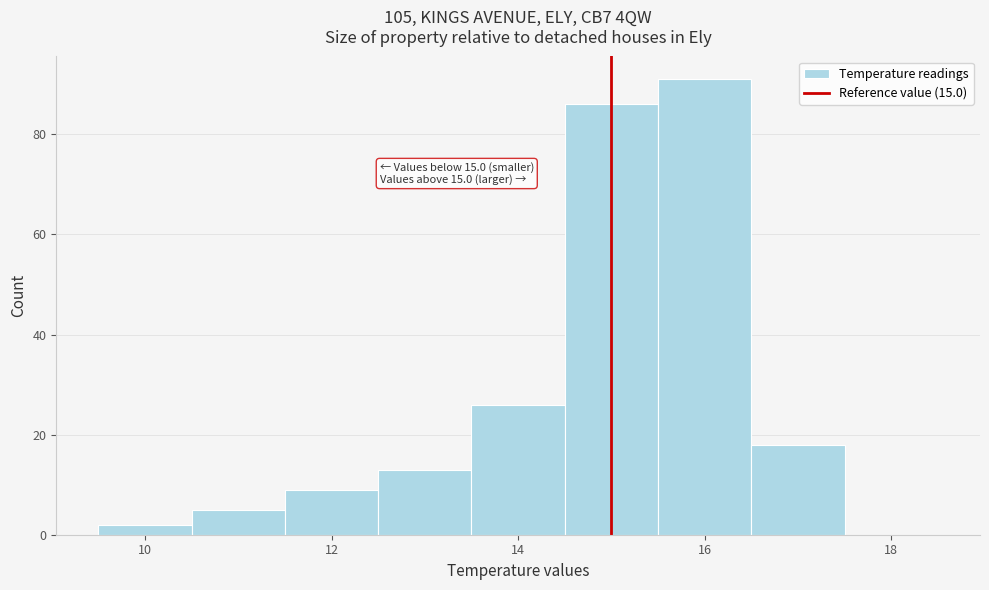

Over which range of the x-axis is the bar tallest?

15.5 to 16.5